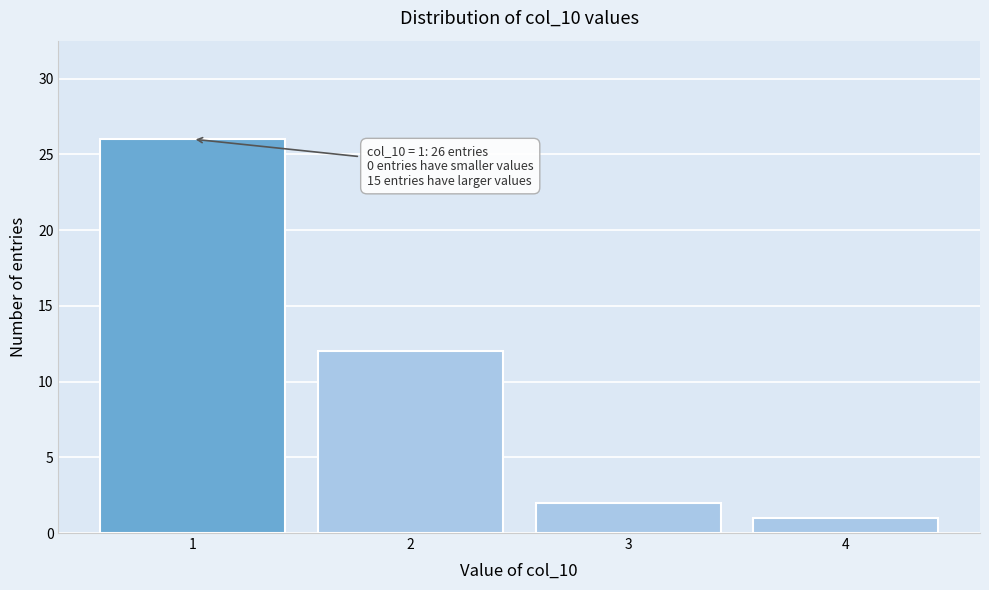

Reading right to left, extract all data points from this chart.

4=1	3=2	2=12	1=26